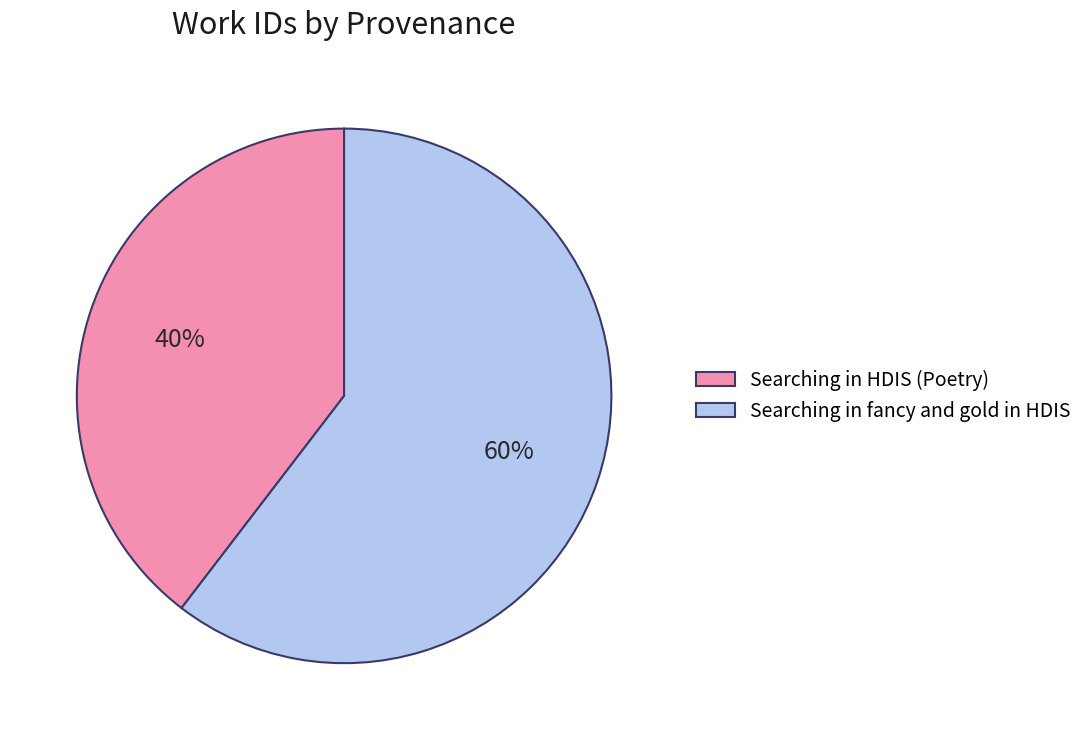

How many slices are in this pie chart?

2